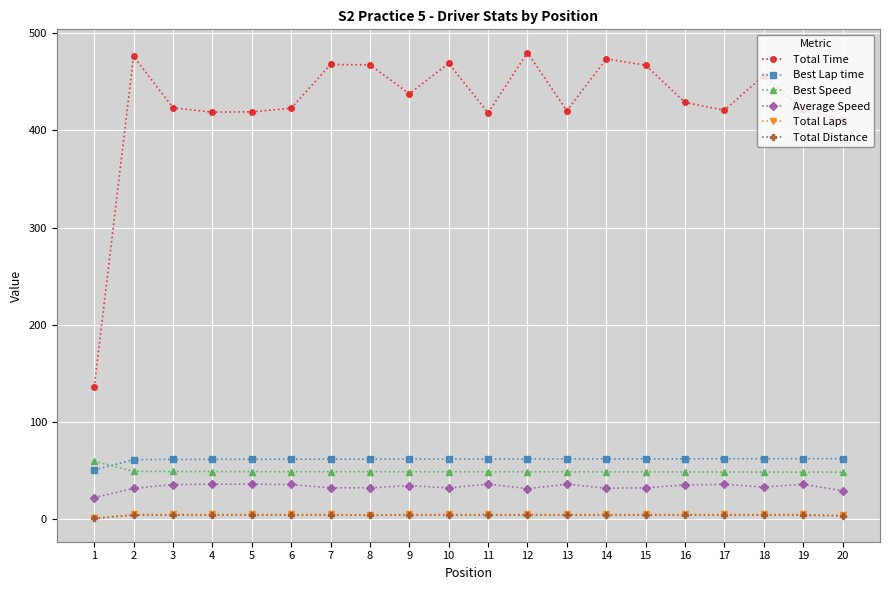

What is the value of the Total Laps point at the 20th from the left?

4.0